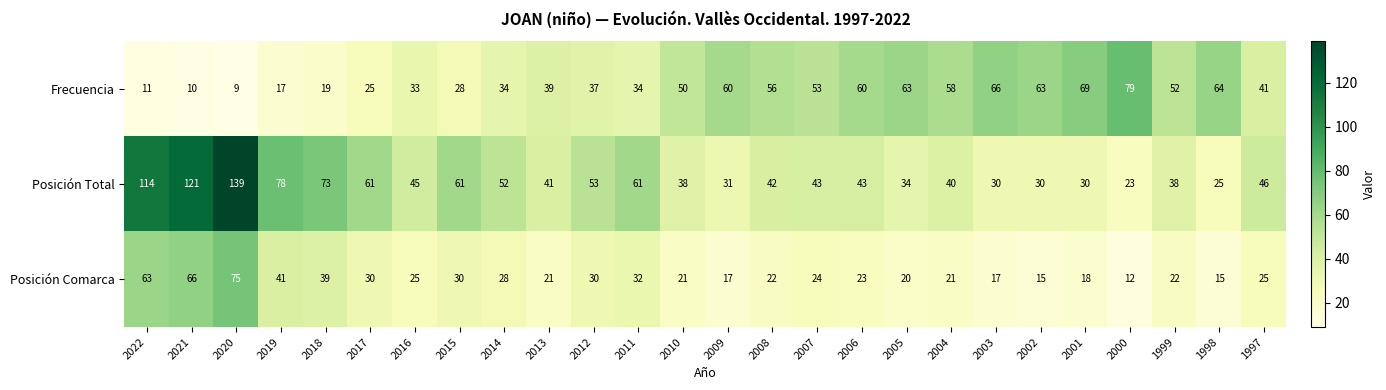

List the series in order of their peak value, lowest first.

Posición Comarca, Frecuencia, Posición Total